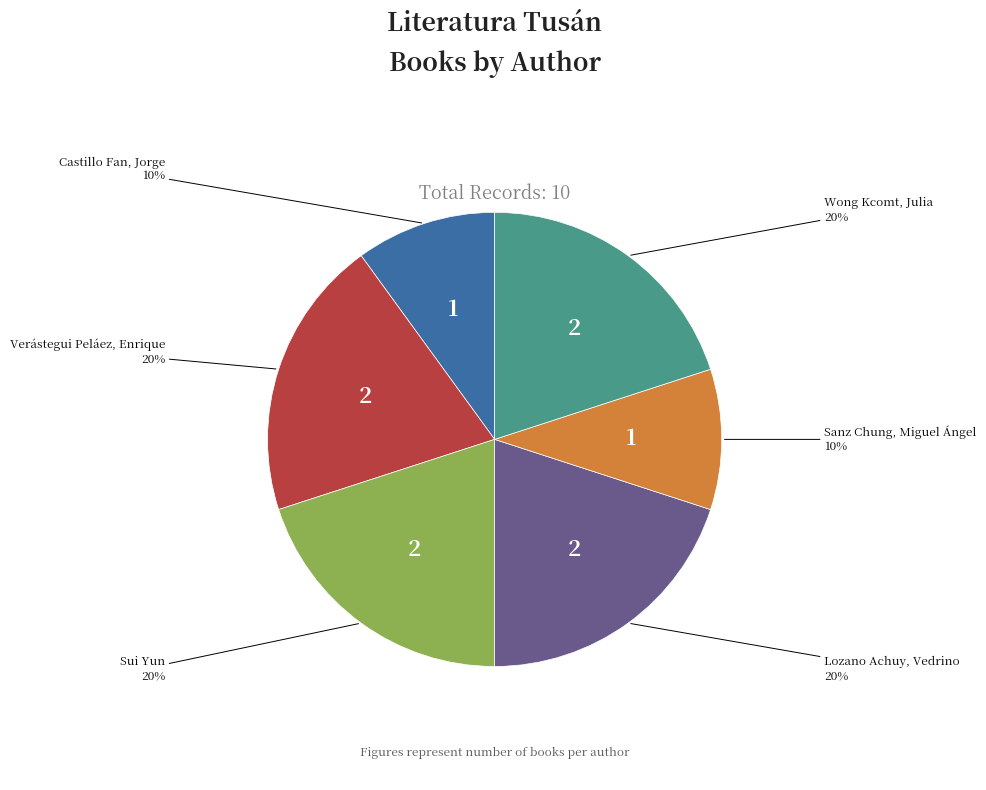

To the nearest percent, what is the difference between the largest and smallest slice percentages?

10%